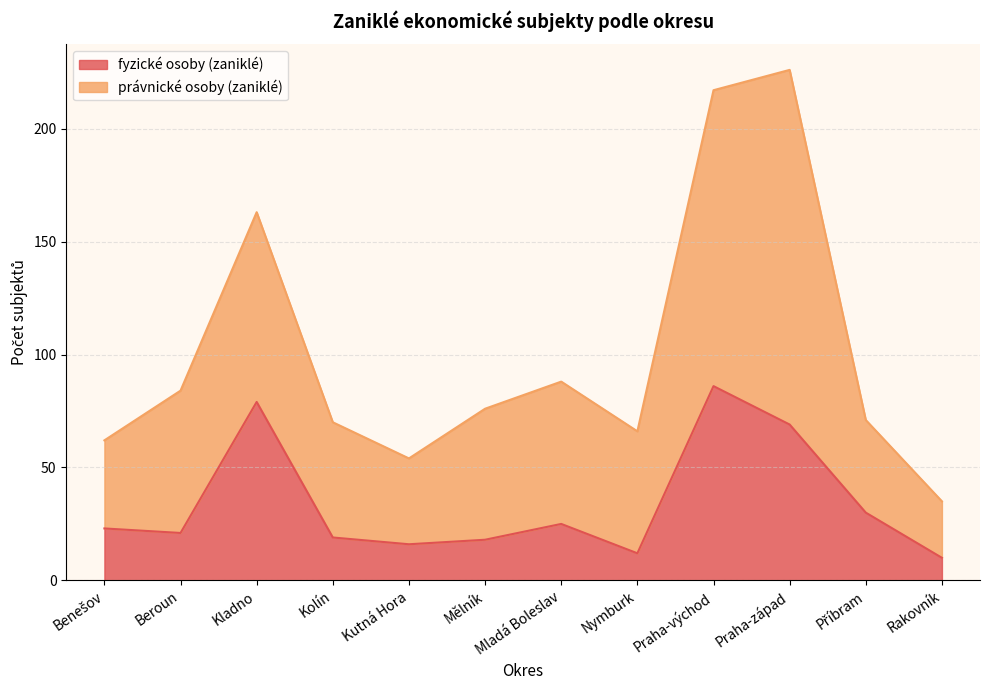

Rank the categories by value from highest to lowest.

Praha-východ, Kladno, Praha-západ, Příbram, Mladá Boleslav, Benešov, Beroun, Kolín, Mělník, Kutná Hora, Nymburk, Rakovník